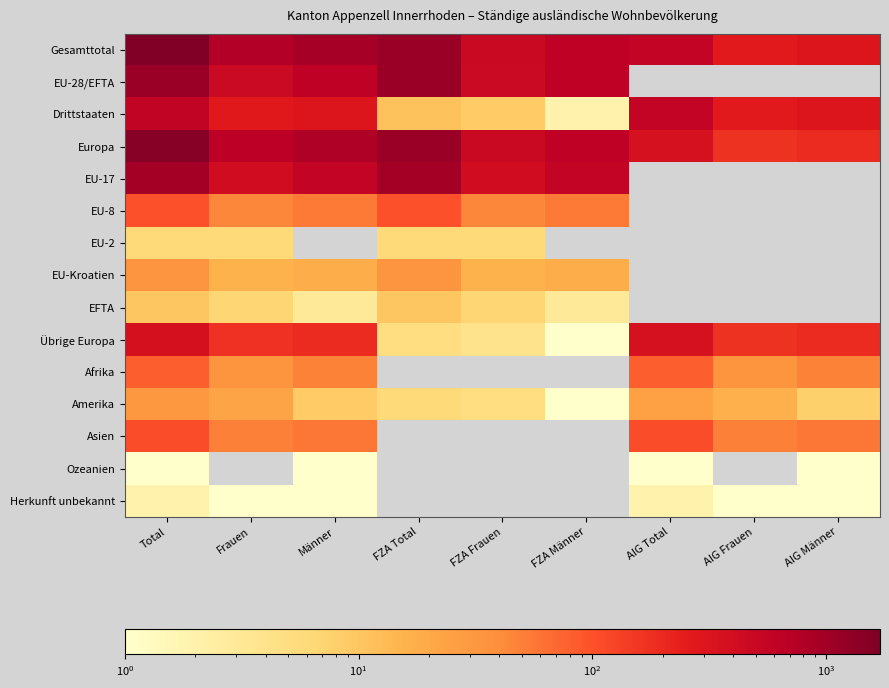

How many distinct data groups are displayed?

15